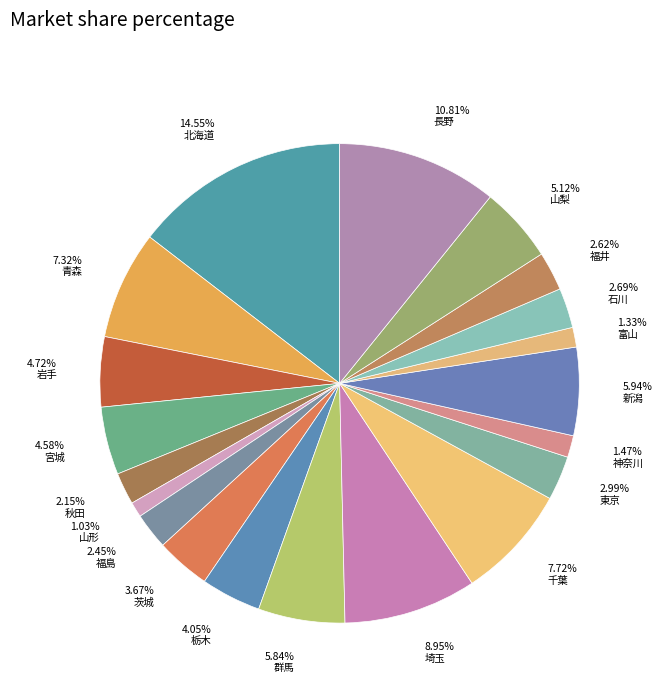

Which has a higher value, 栃木 or 神奈川?

栃木